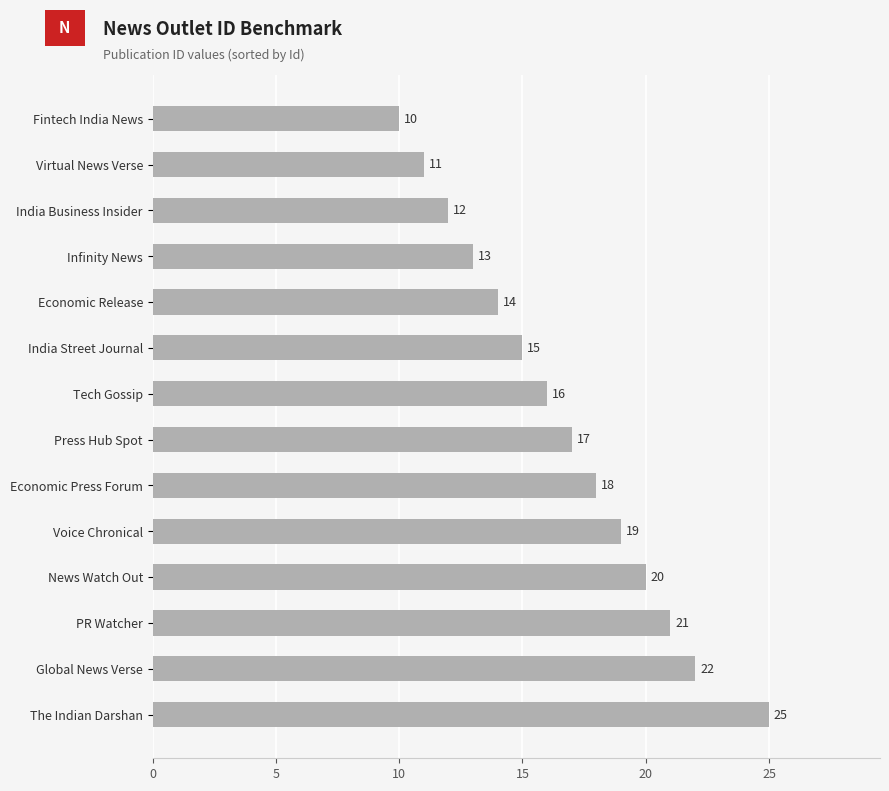

What is the sum of the values at India Business Insider and The Indian Darshan?

37